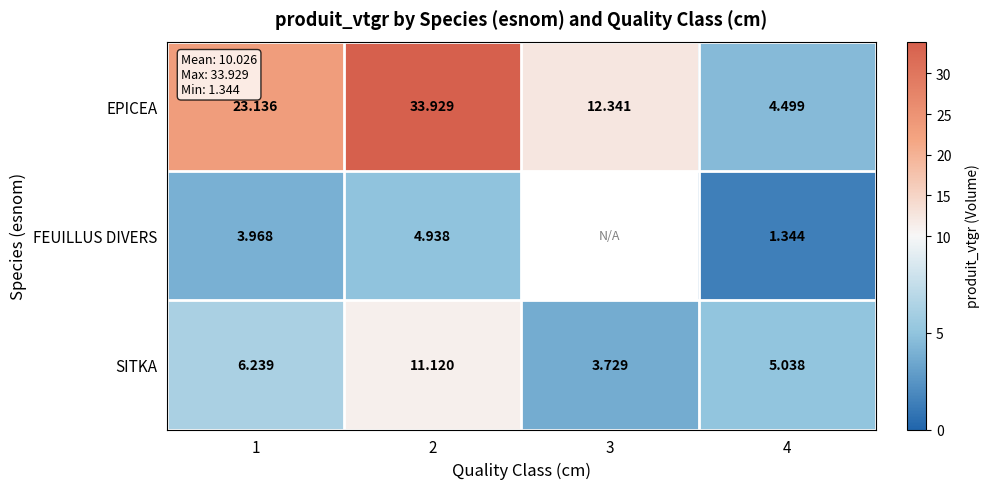

The FEUILLUS DIVERS series shows 2.4 at 4. True or false?

False